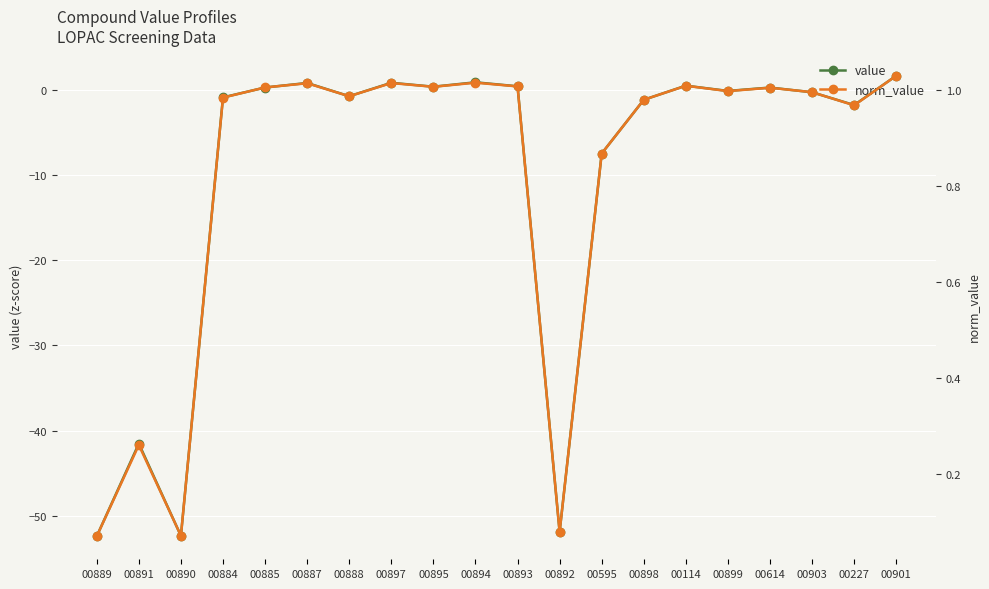

What is the difference between the value values at 00888 and 00890?

51.5